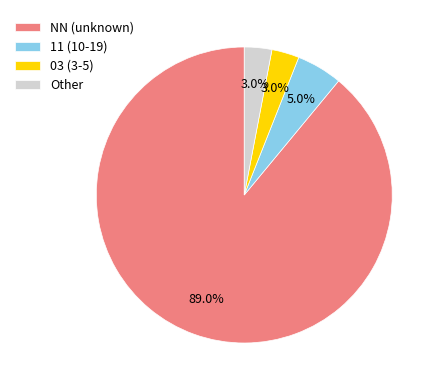

Which slice is the largest?

NN (unknown)